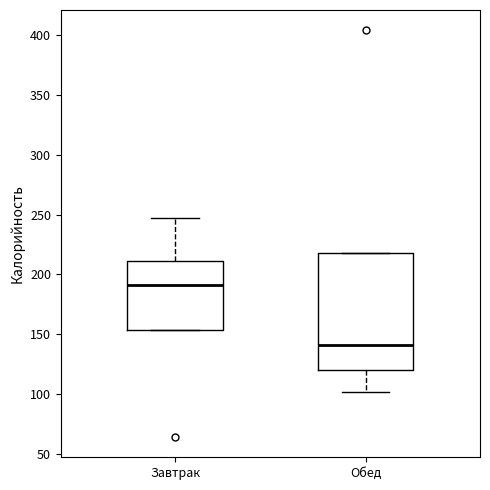

Which box has the lowest median line?

Обед